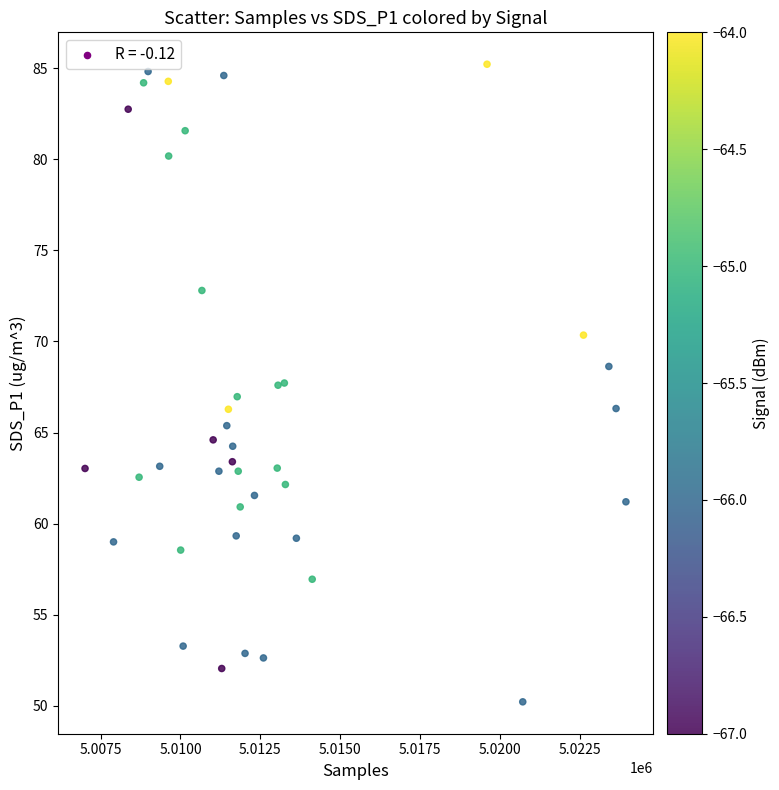

What is the range of X values (max minus min)?

16933.0